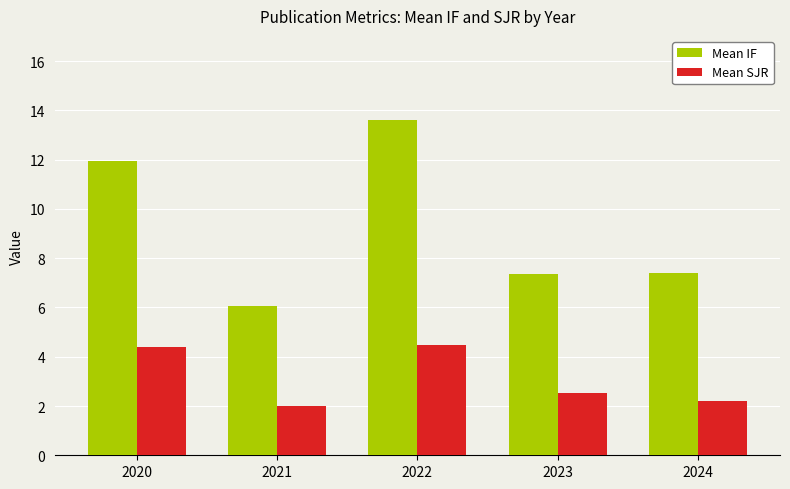

What value does the Mean SJR series have at 2024?

2.2